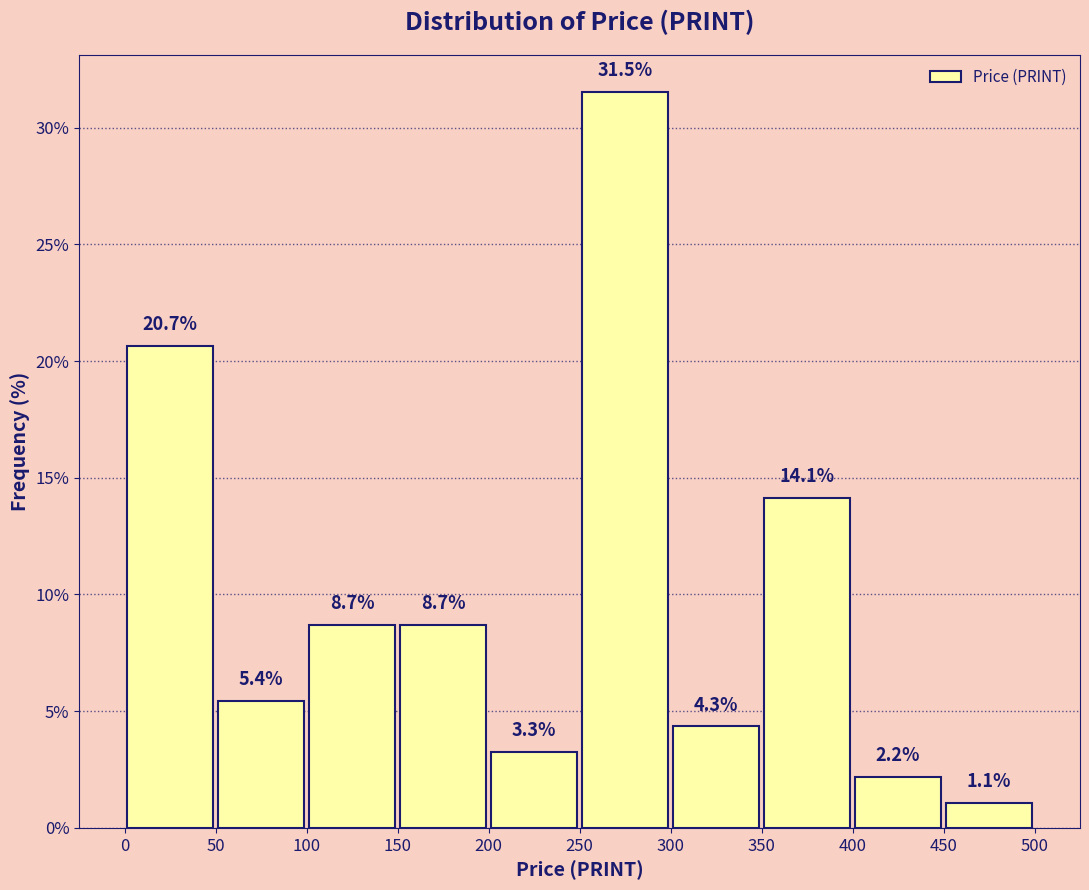

Reading left to right, list every bar in this chart as the range it spans on the x-axis followed by its height.

0 to 50: 20.7
50 to 100: 5.4
100 to 150: 8.7
150 to 200: 8.7
200 to 250: 3.3
250 to 300: 31.5
300 to 350: 4.3
350 to 400: 14.1
400 to 450: 2.2
450 to 500: 1.1